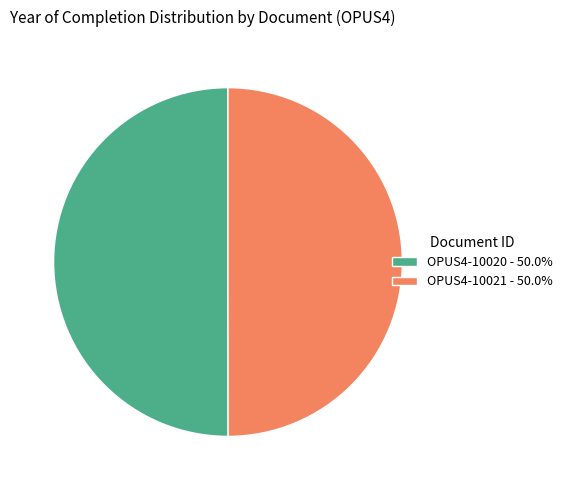

Approximately how many times larger is the value at OPUS4-10020 - 50.0% compared to OPUS4-10021 - 50.0%?

1.0